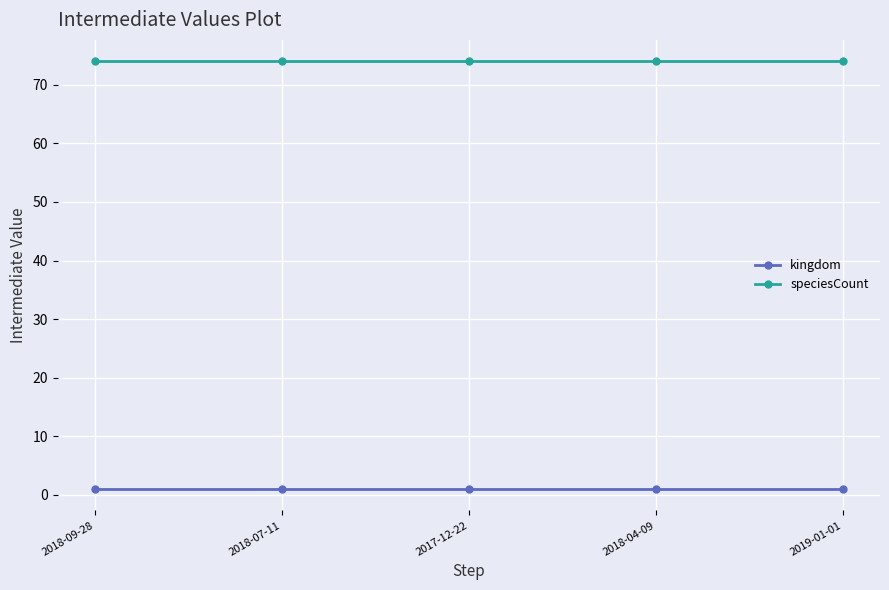

Which series has the largest total across all categories?

speciesCount